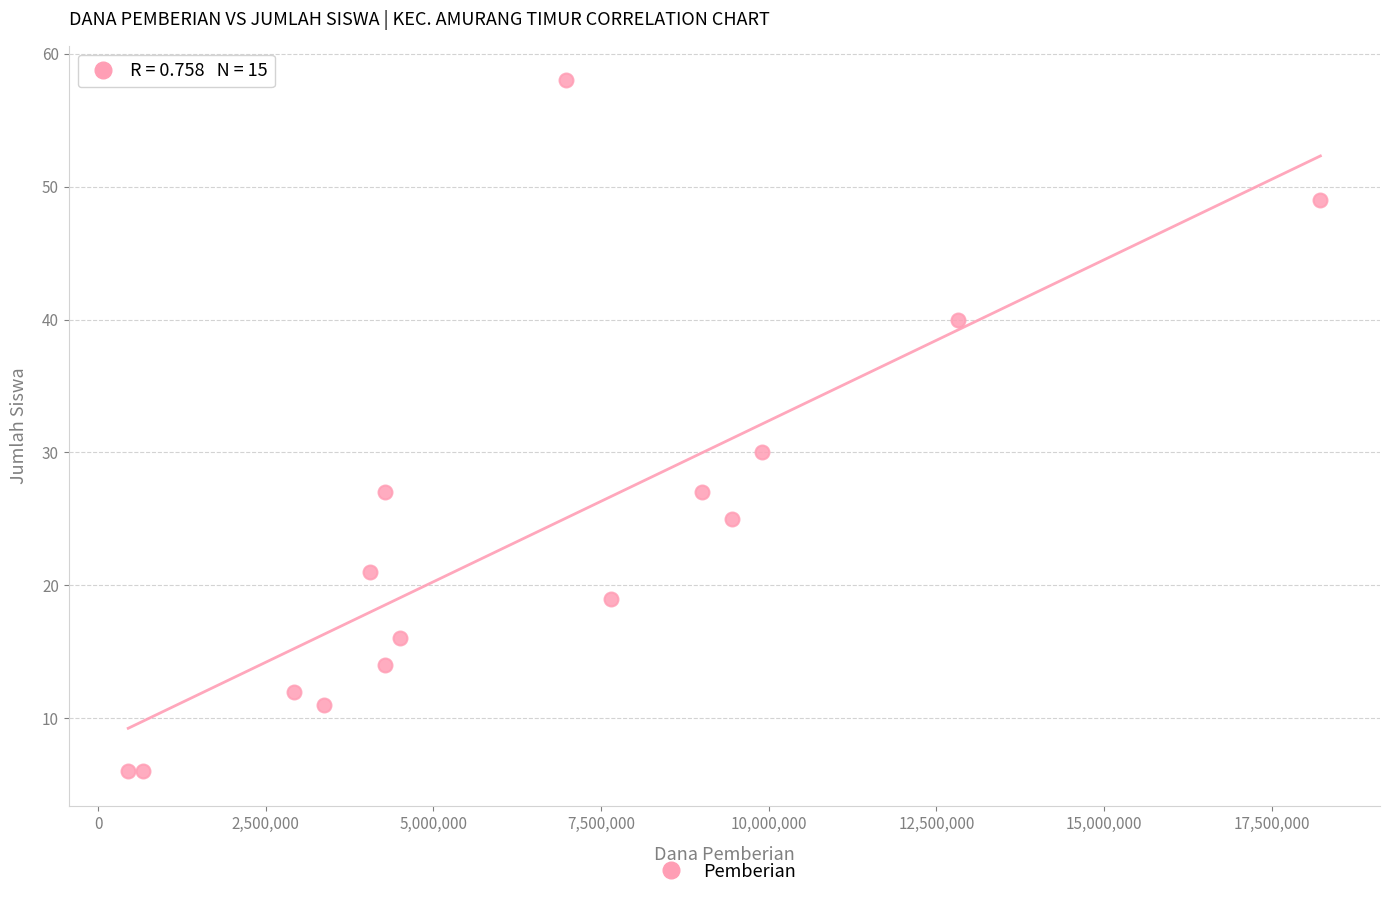

What Y value in the scatter plot is closest to 32?

30